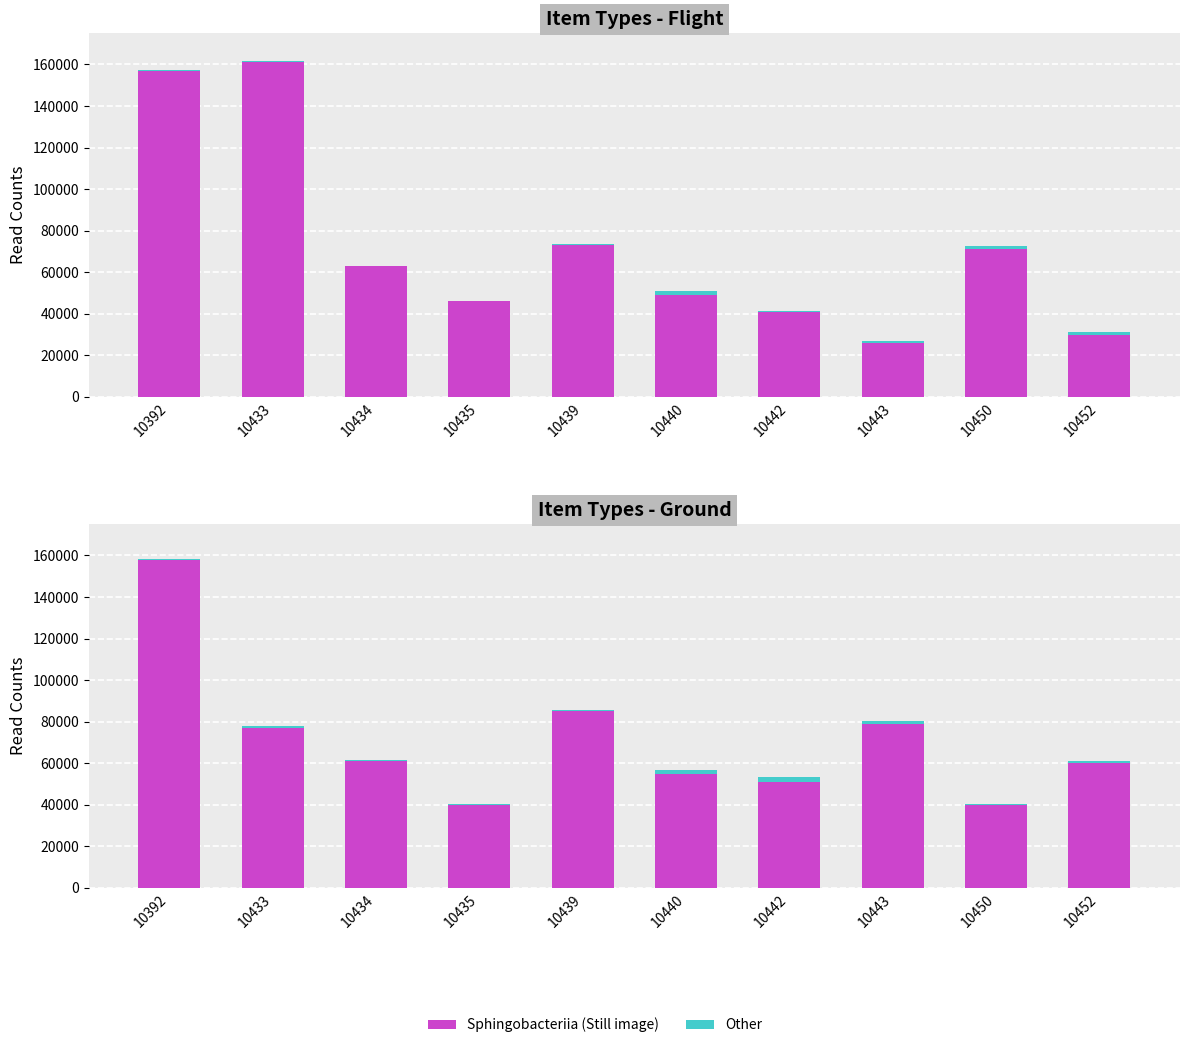

Where does the Other series first go above 700?

10440